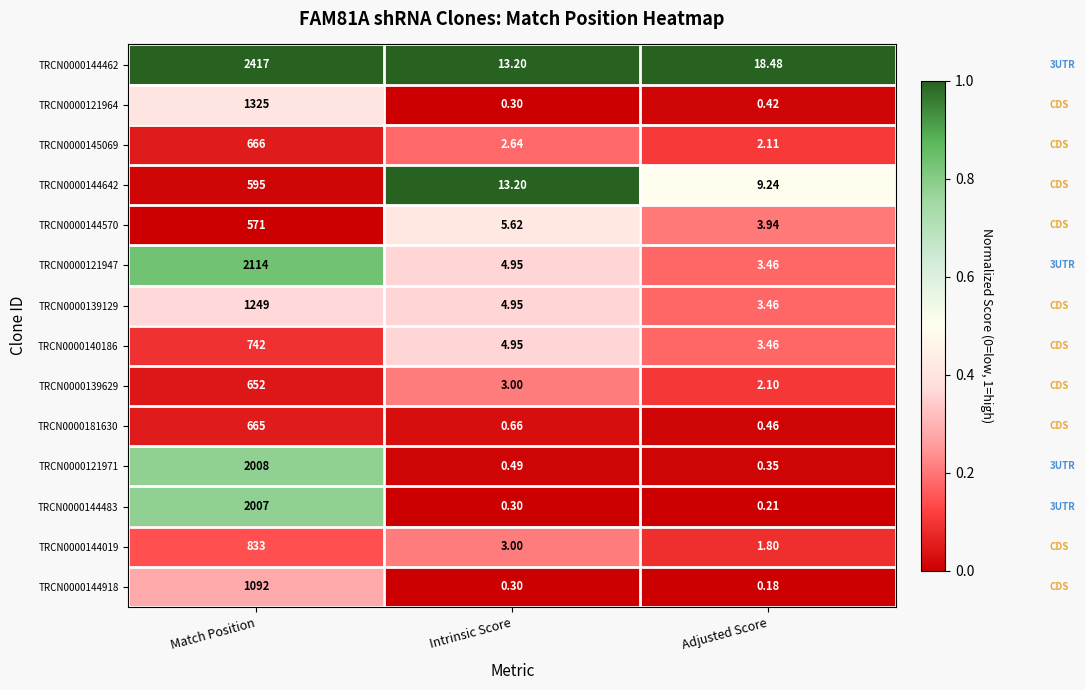

How many data points does each series have?

3